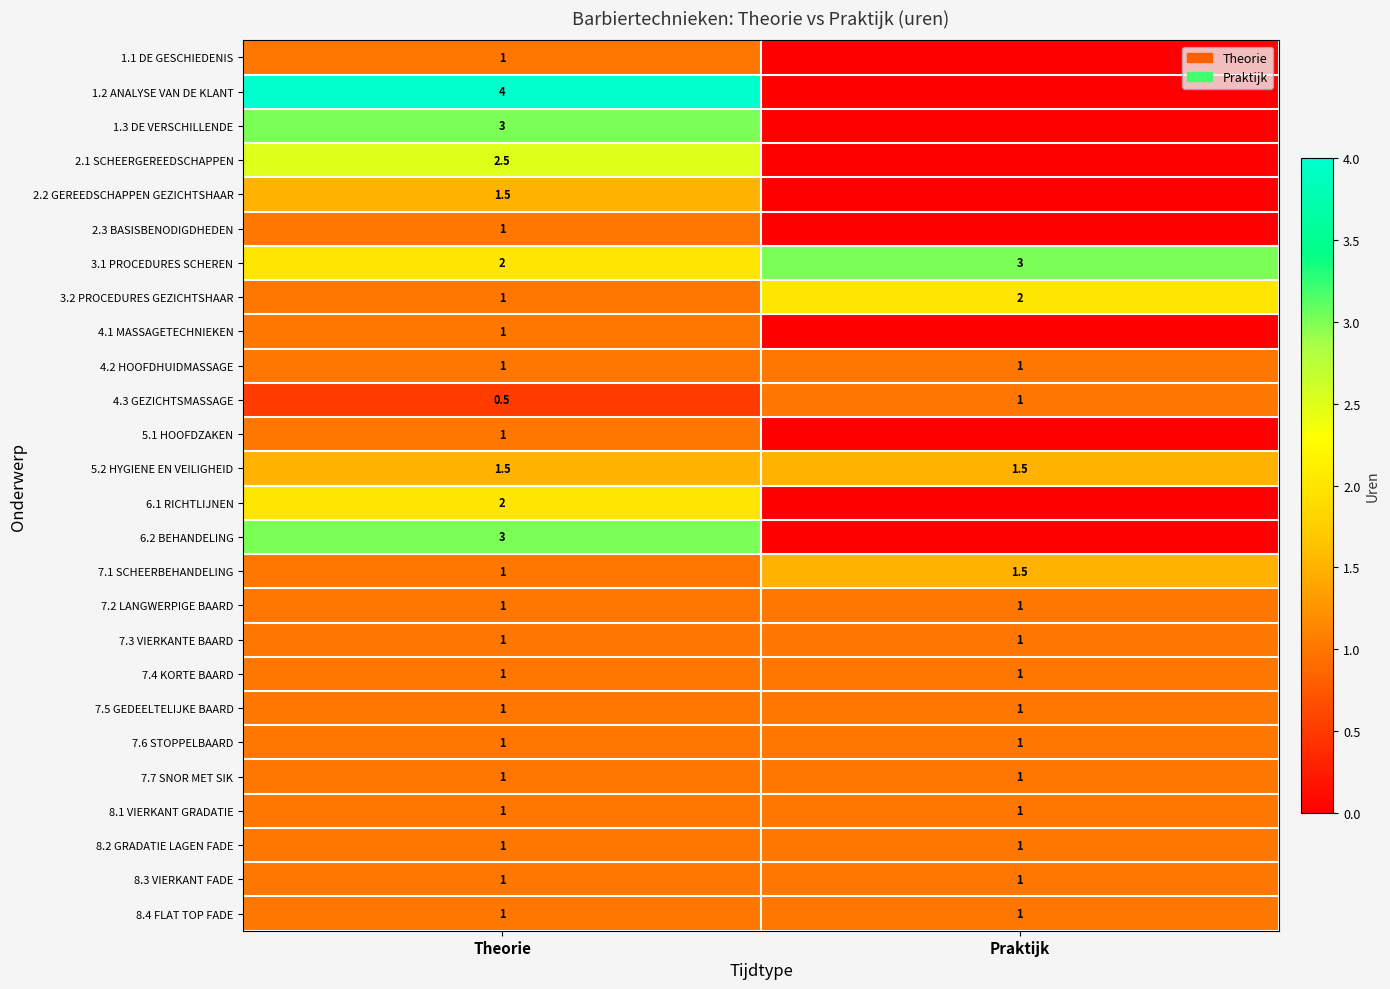

What is the difference between the highest and lowest values at Theorie?

3.5